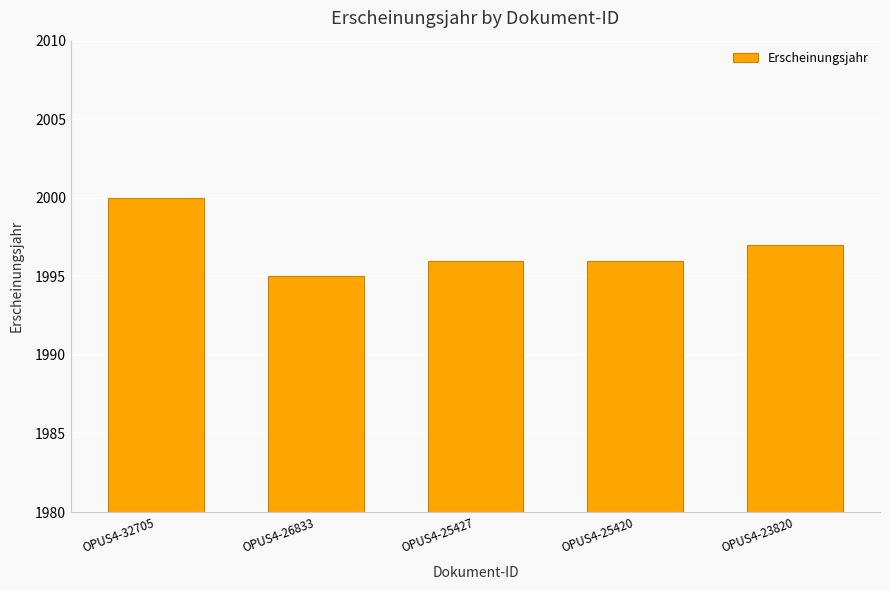

What is the value of the 1st bar from the left?

2000